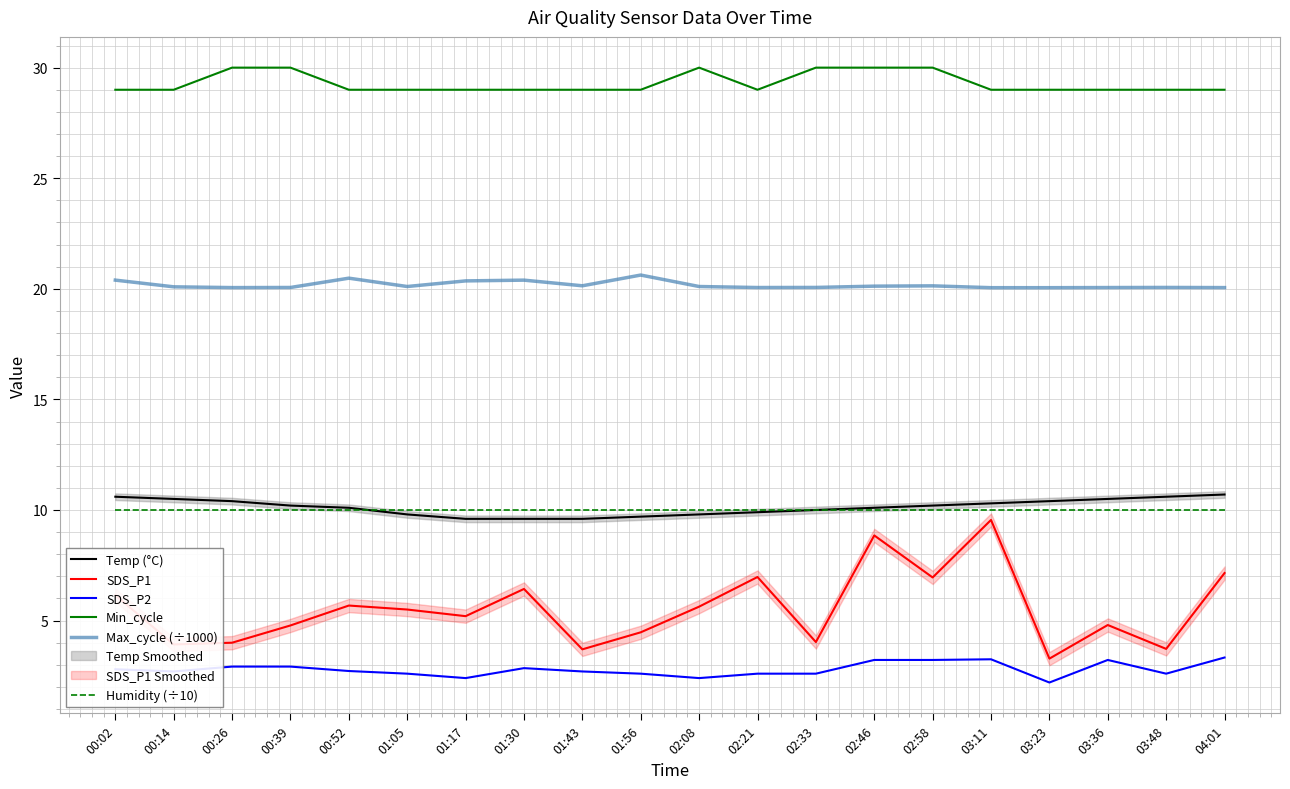

Which series has the largest total across all categories?

Min_cycle